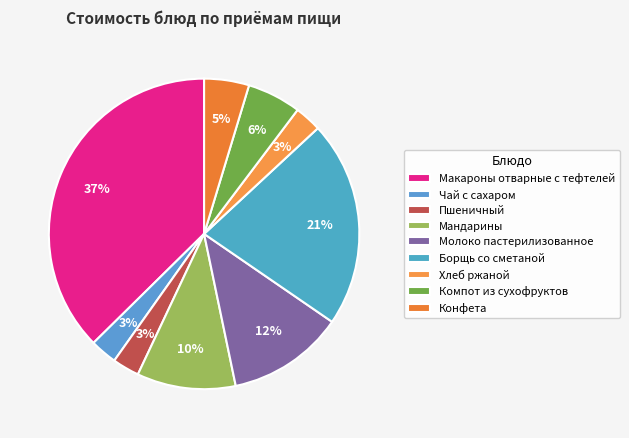

True or false: Компот из сухофруктов accounts for 11% of the total.

False